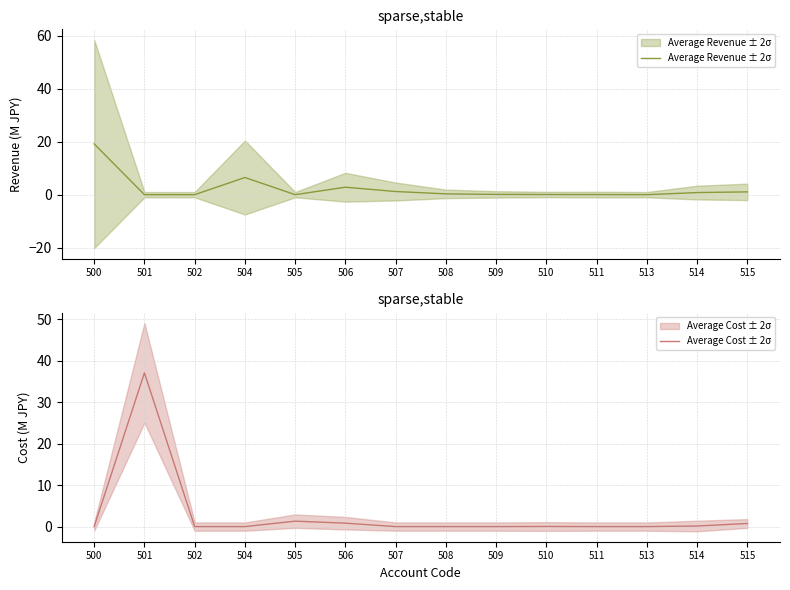

True or false: Average Cost ± 2σ and Average Revenue ± 2σ cross at least once.

True